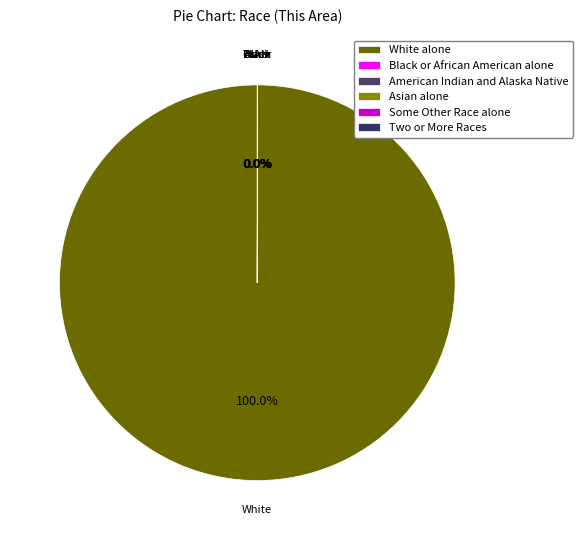

Does White alone account for over 50% of the chart?

Yes